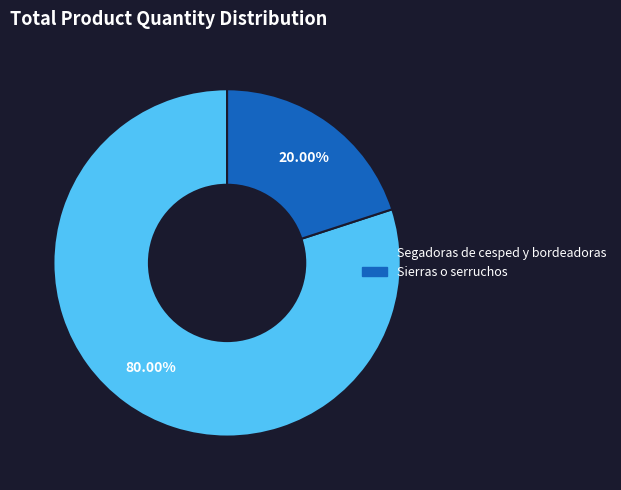

What percentage is the Segadoras de cesped y bordeadoras slice, to the nearest percent?

80%